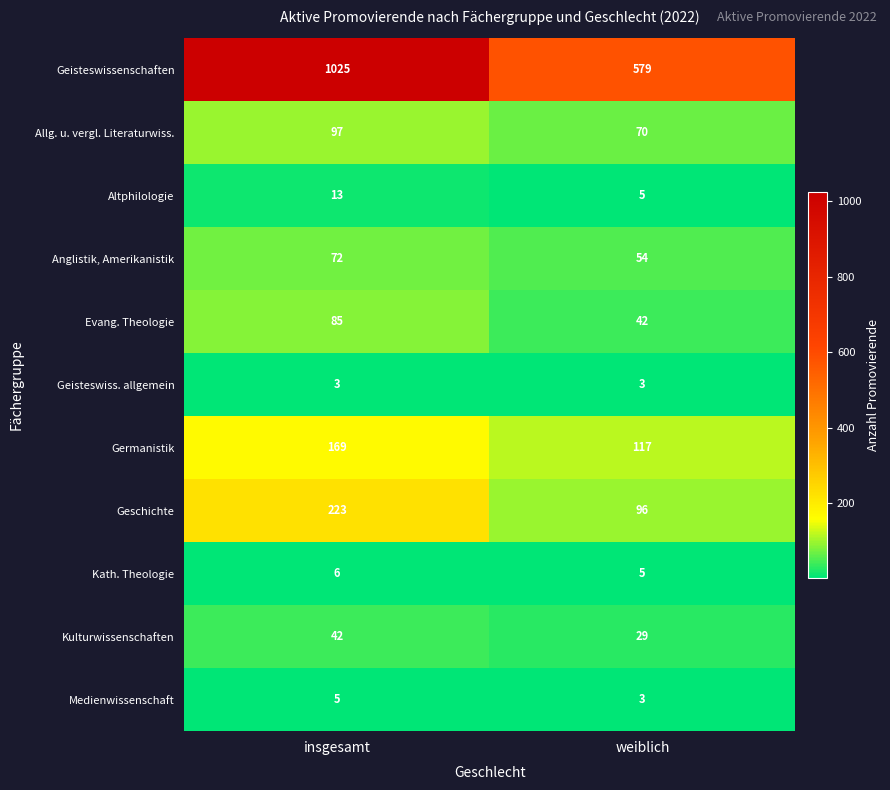

Which series has the largest range (max minus min)?

Geisteswissenschaften